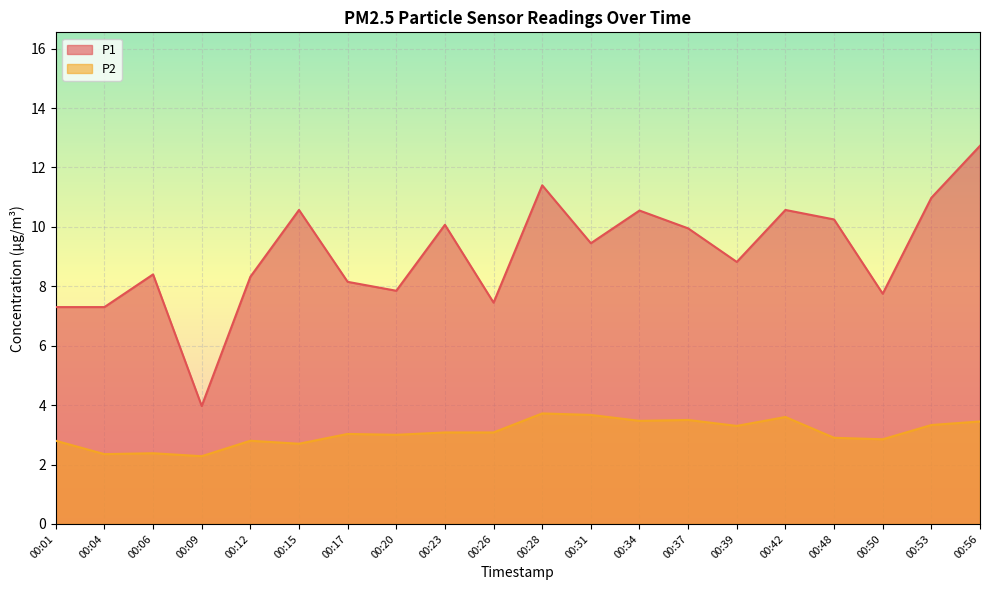

What is the value of the P1 point at the 11th from the left?

11.4